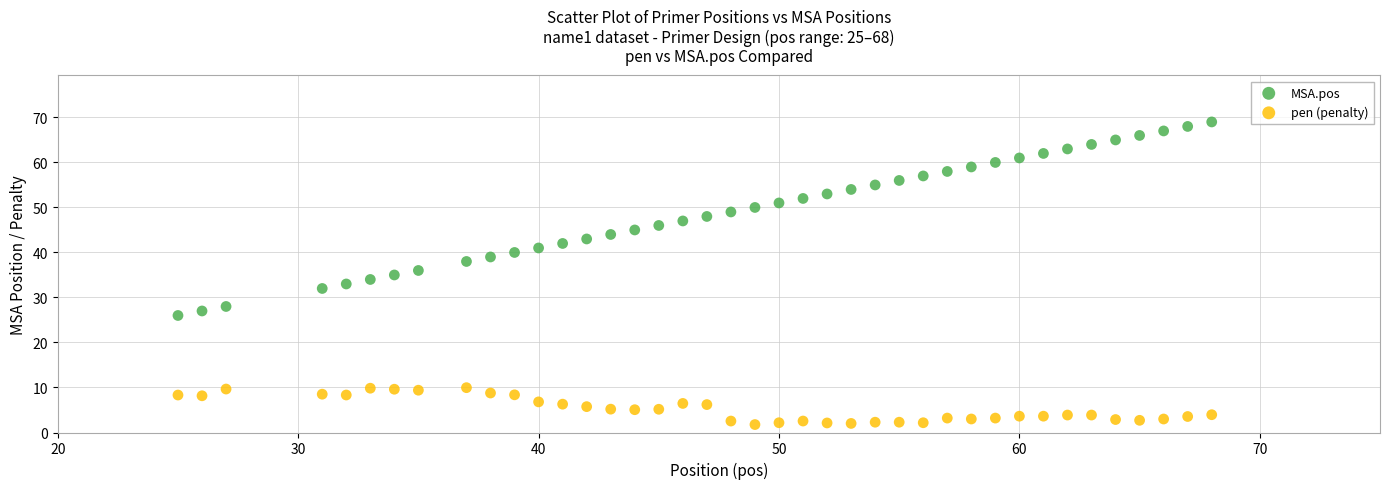

Which series contains the lowest Y value?

pen (penalty)